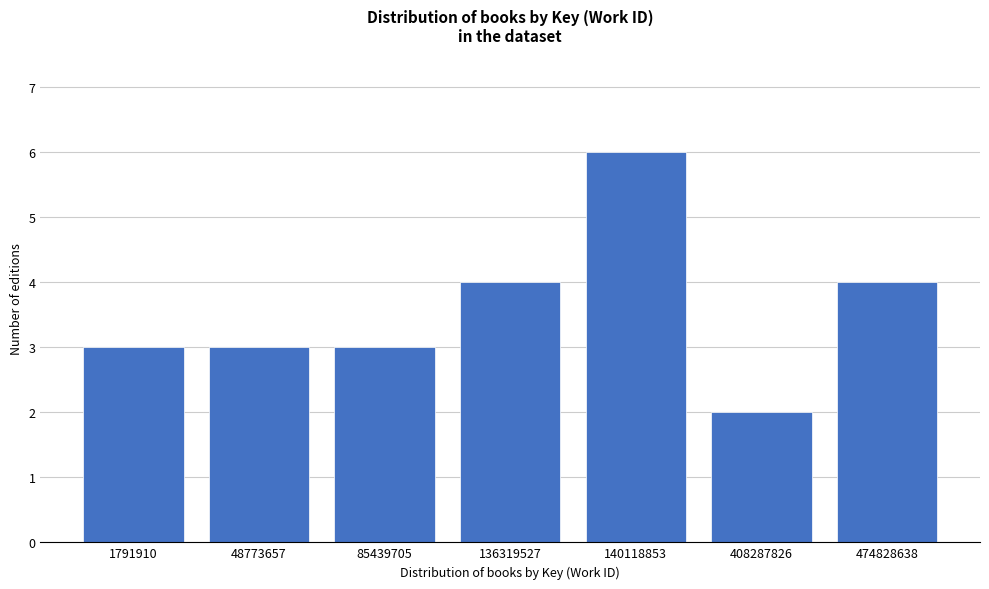

Reading right to left, extract all data points from this chart.

474828638=4	408287826=2	140118853=6	136319527=4	85439705=3	48773657=3	1791910=3